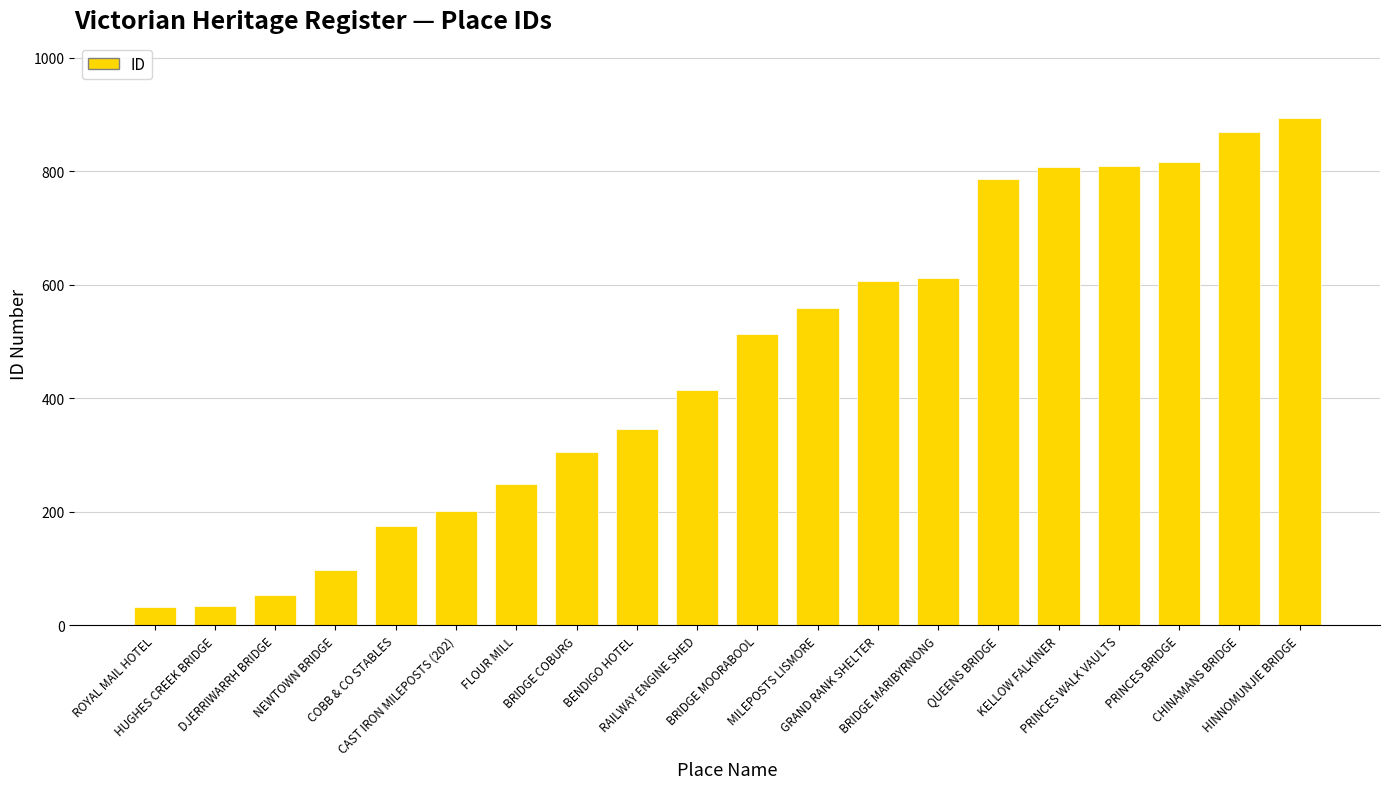

What is the minimum value shown in the chart?

33